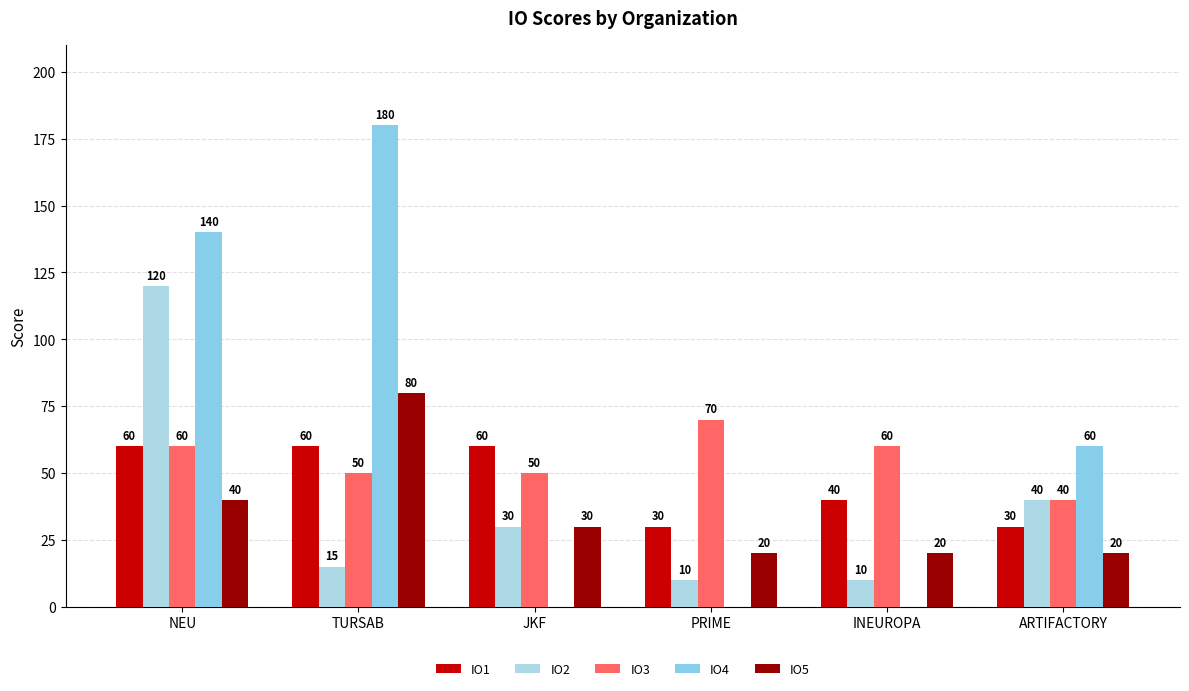

How many groups of bars are there?

6